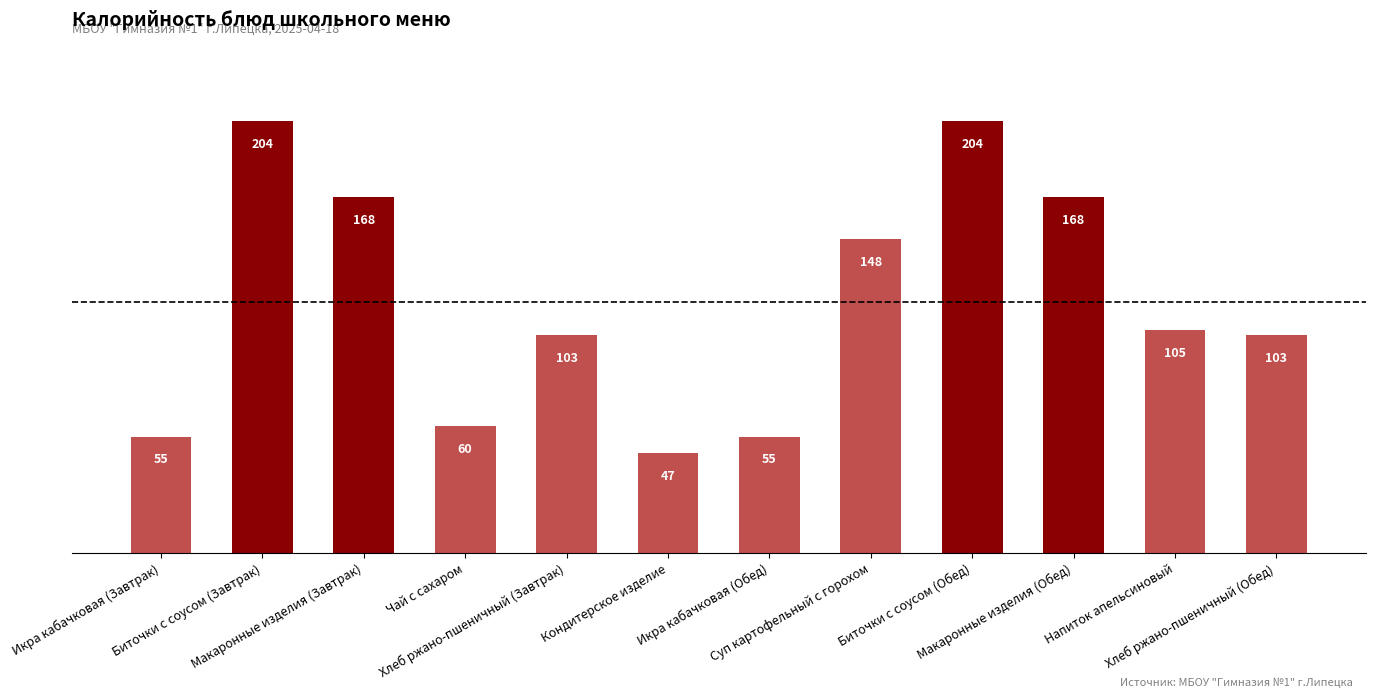

What is the value of the 7th bar from the left?

55